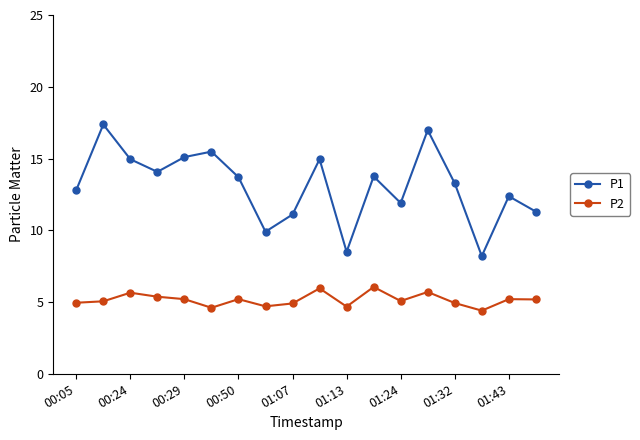

What is the greatest value displayed?

17.4